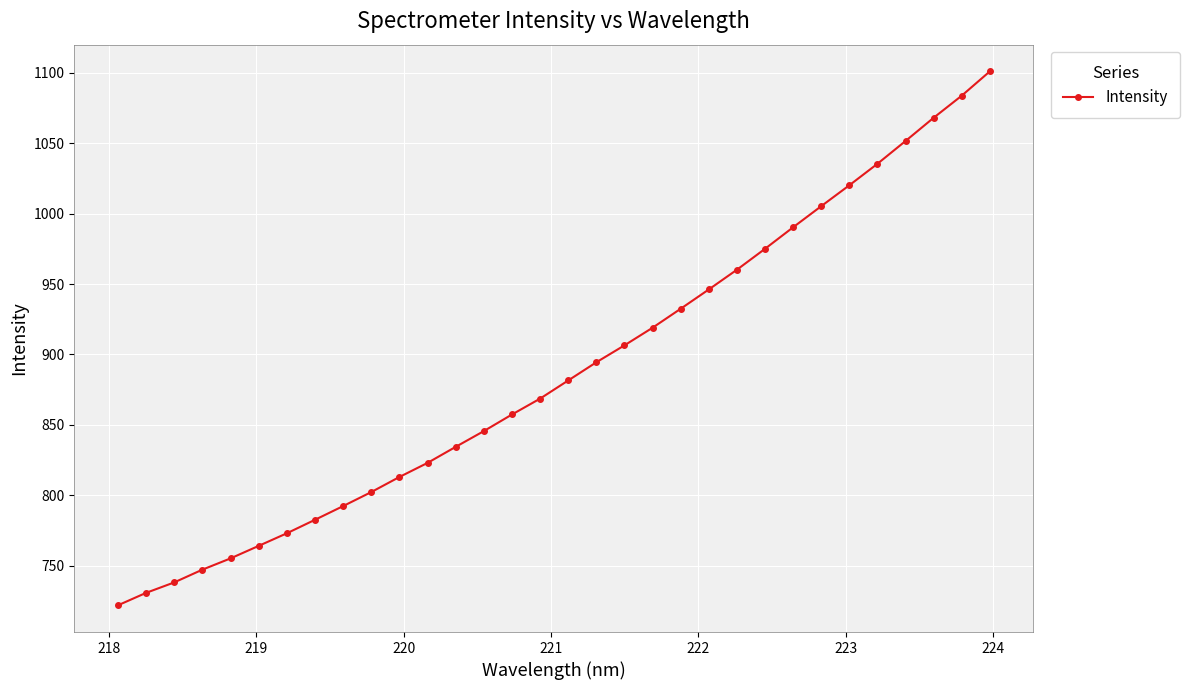

What is the value of the 10th point from the left?

802.3